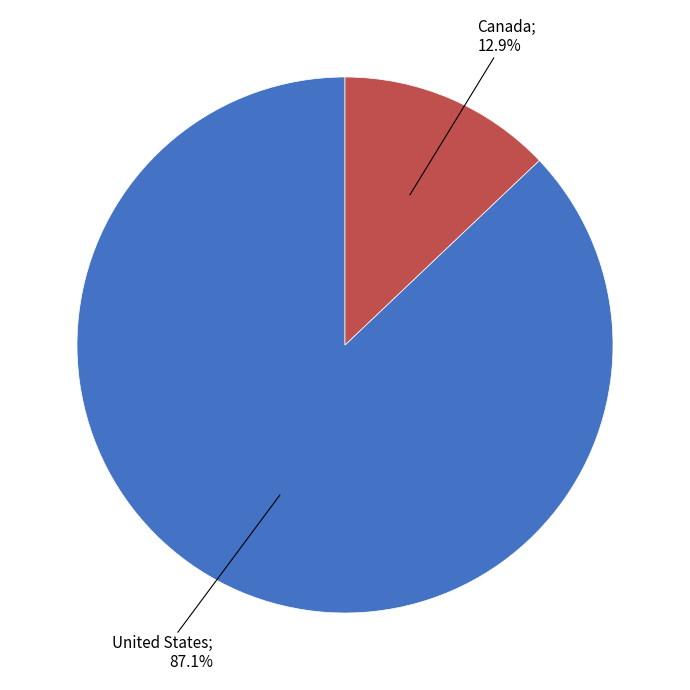

How many segments does this pie chart have?

2